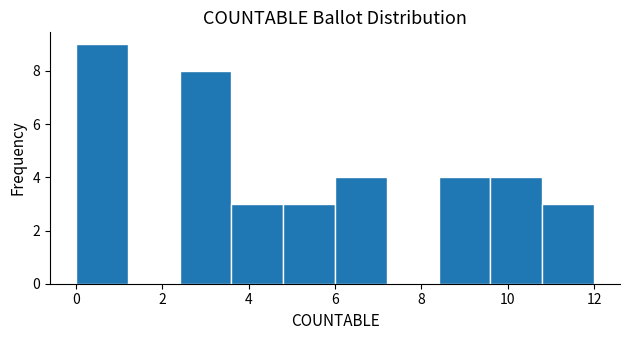

How tall is the bar that spans 9.6 to 10.8 on the x-axis? The values are not printed on the chart, so give them approximately, as read against the axis.

4